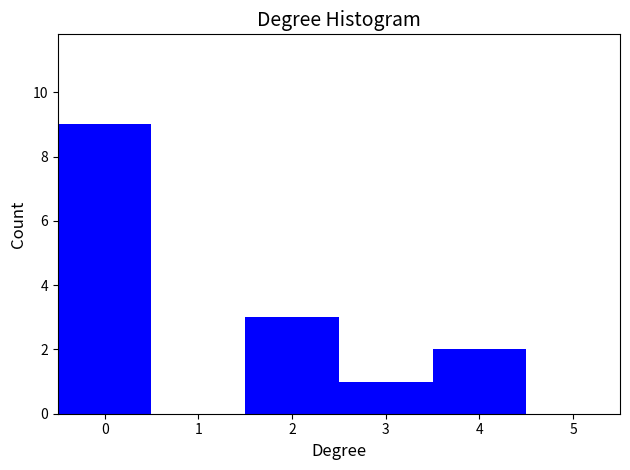

Reading left to right, transcribe this chart: for each bar, give the range it covers on the x-axis and its height. The values are not printed on the chart, so give them approximately, as read against the axis.

-0.5 to 0.5: 9
0.5 to 1.5: 0
1.5 to 2.5: 3
2.5 to 3.5: 1
3.5 to 4.5: 2
4.5 to 5.5: 0